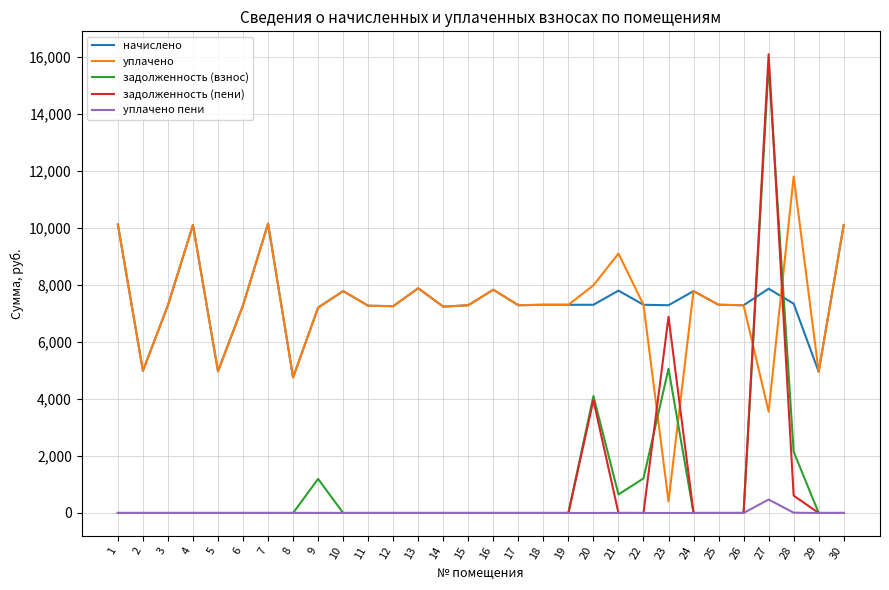

Is the value of задолженность (взнос) at 30 greater than the value of начислено at 28?

No